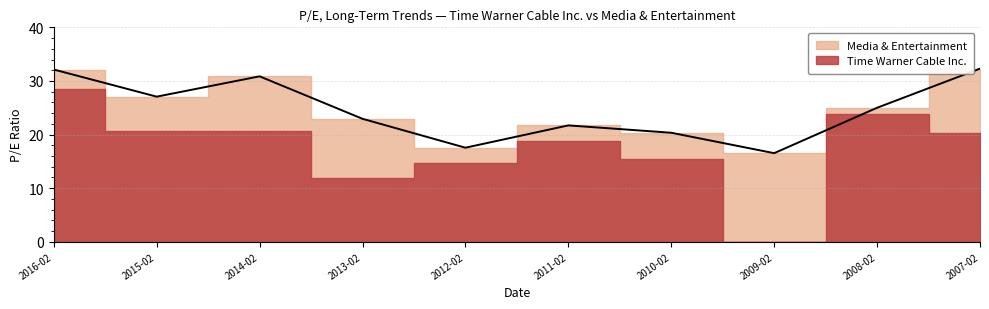

Approximately how many times larger is the value at 2008-02 compared to 2014-02?

0.8